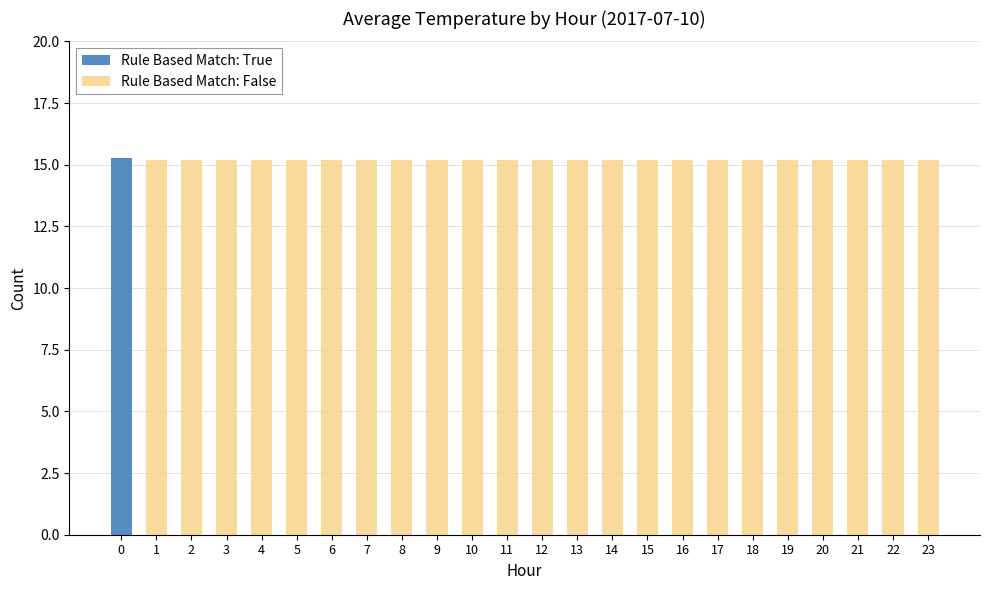

How many groups of bars are there?

24